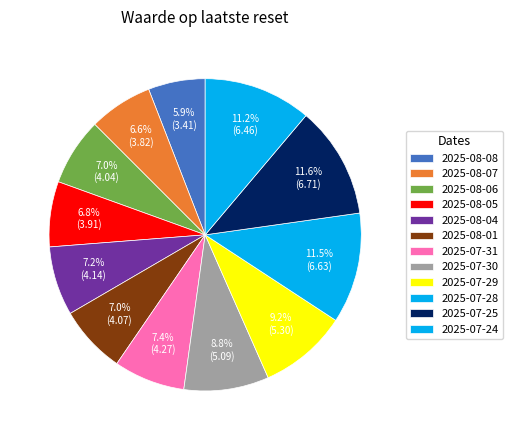

How many segments does this pie chart have?

12